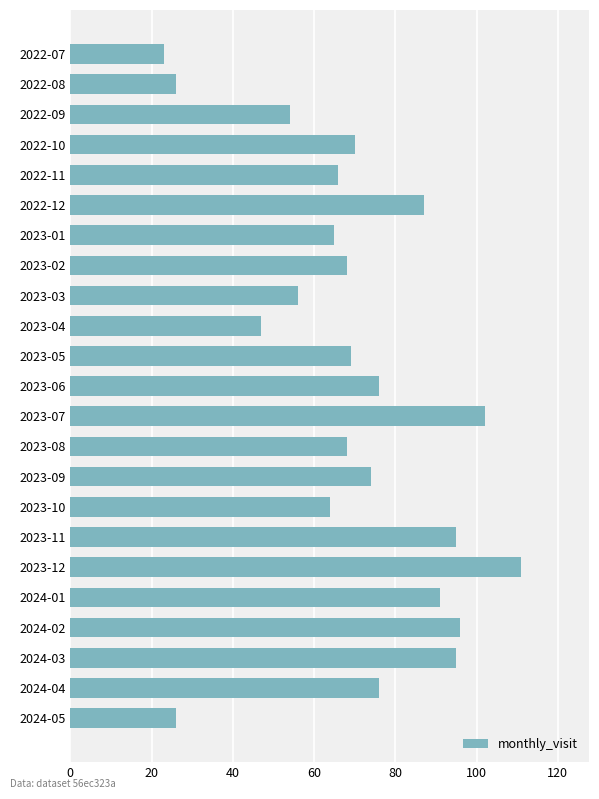

Which has a higher value, 2022-10 or 2023-04?

2022-10